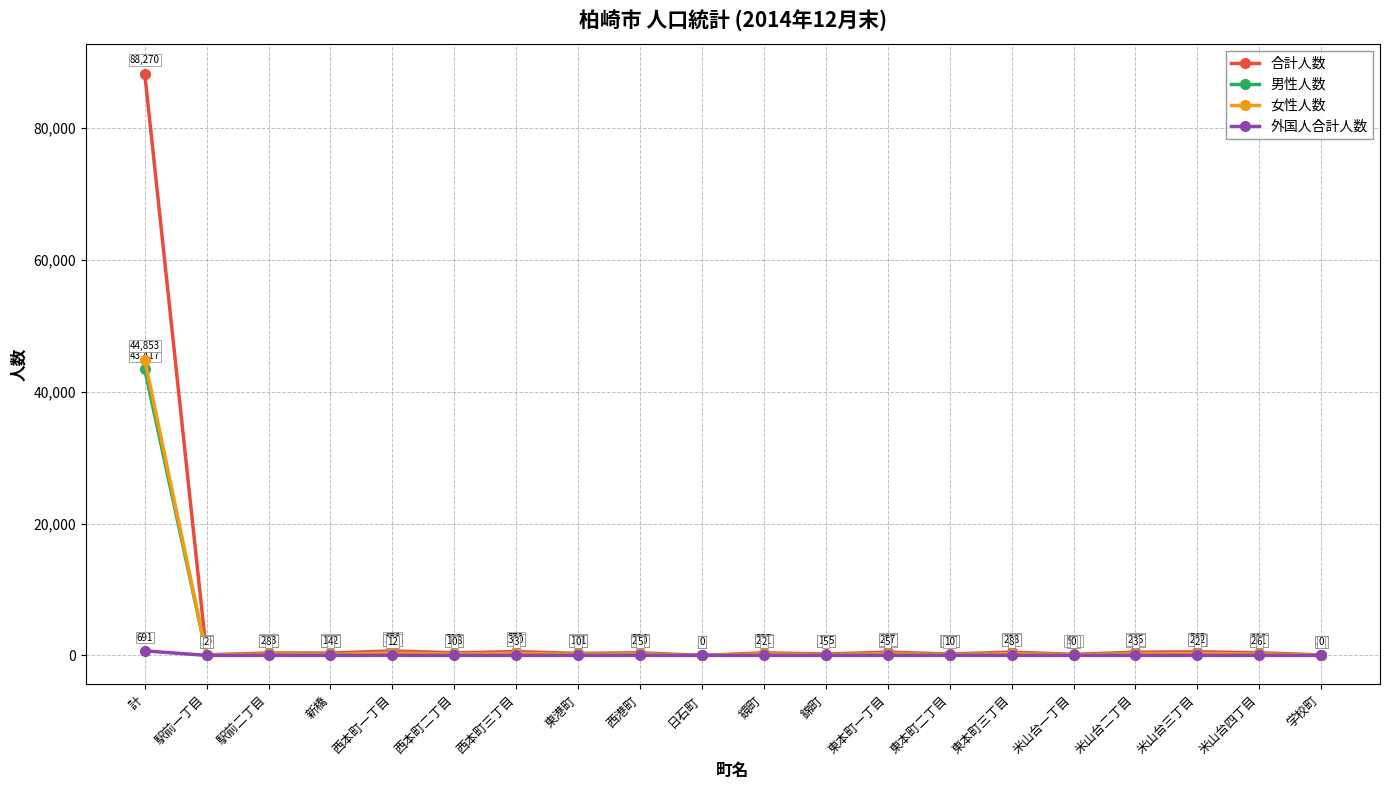

Reading left to right, list all the values displayed in this chart.

合計人数: 88270	92	365	354	673	390	573	299	394	2	393	220	486	217	493	170	477	542	398	71
男性人数: 43417	42	162	182	323	192	273	148	194	1	172	115	229	110	235	77	232	260	187	39
女性人数: 44853	50	203	172	350	198	300	151	200	1	221	105	257	107	258	93	245	282	211	32
外国人合計人数: 691	2	8	4	12	0	3	0	5	0	2	5	5	10	8	0	3	2	6	0